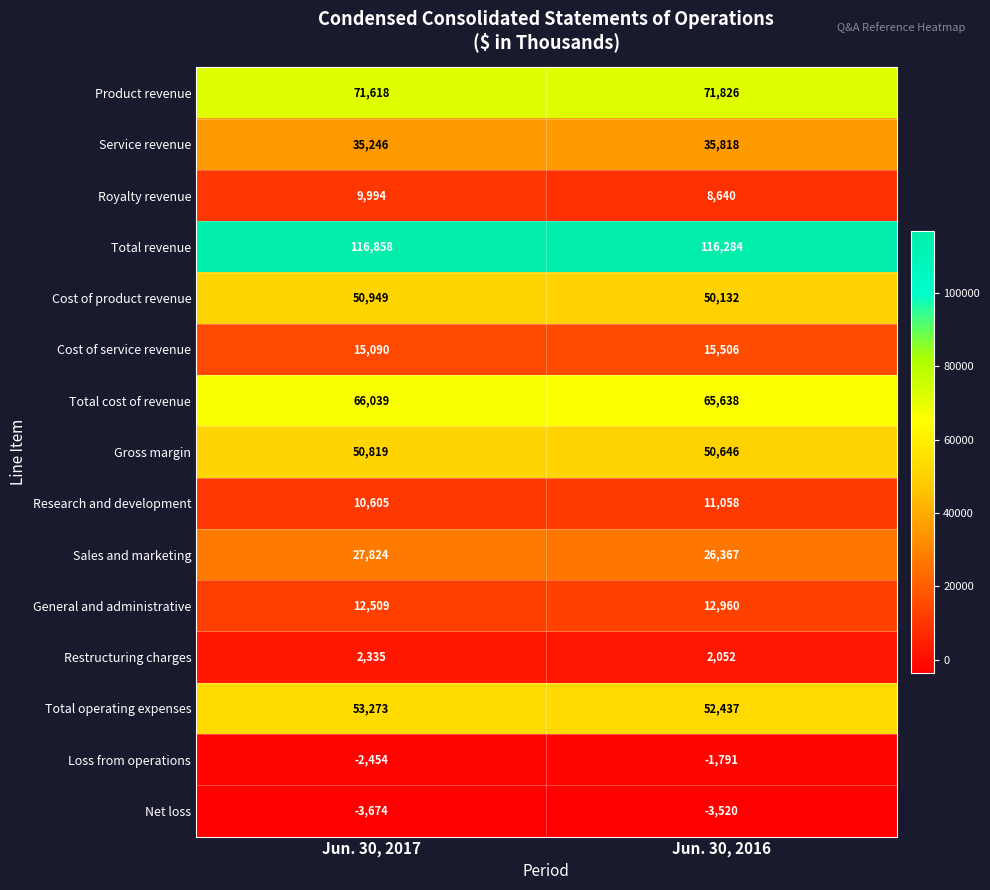

What is the maximum value shown in the chart?

116858